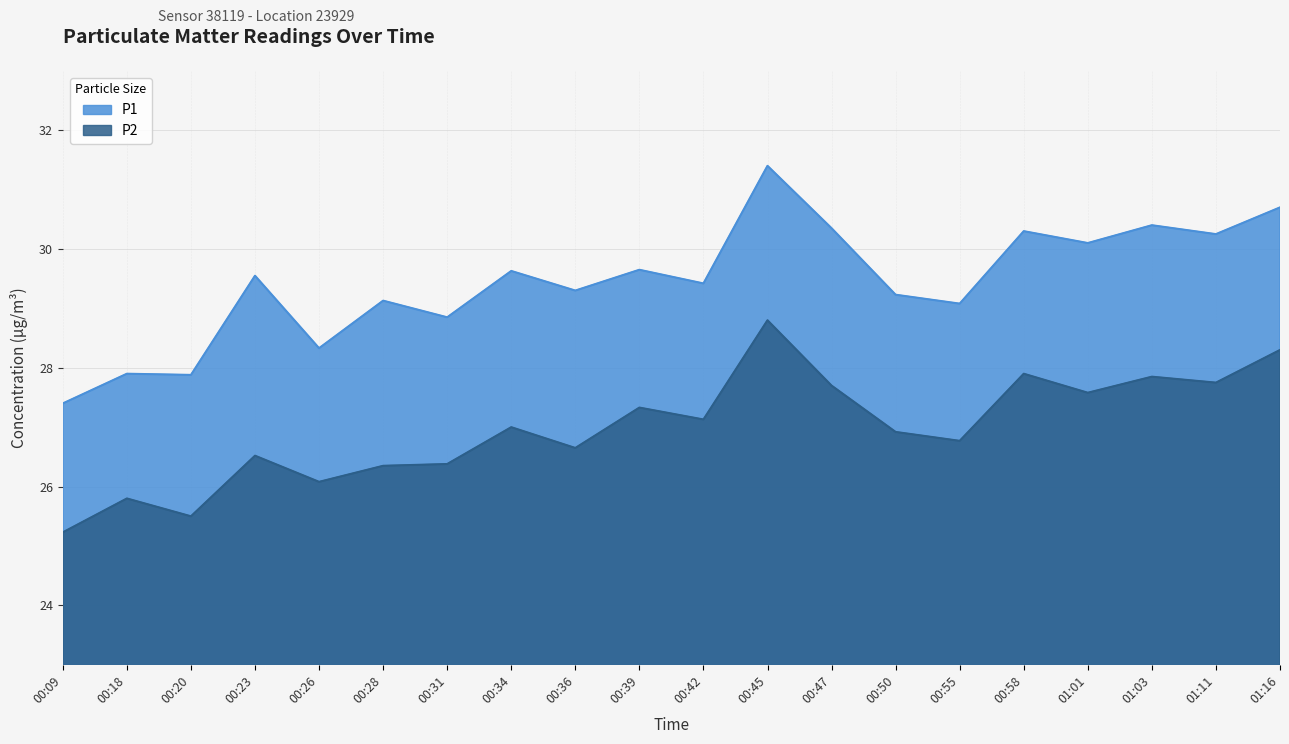

What is the total value across all series at 01:01?

57.7